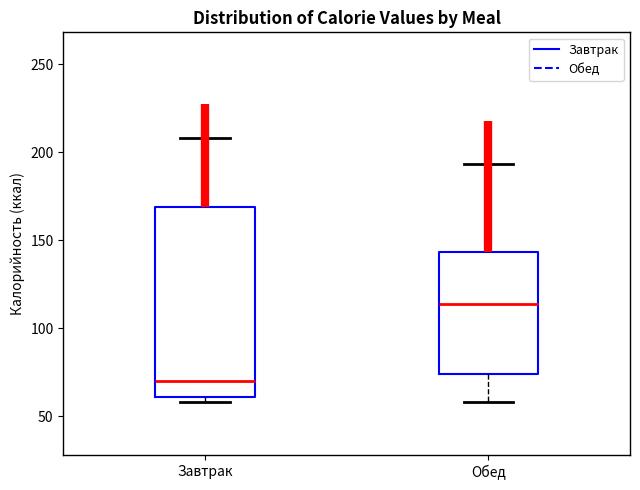

Which box is the tallest, from its lower edge to its upper edge?

Завтрак